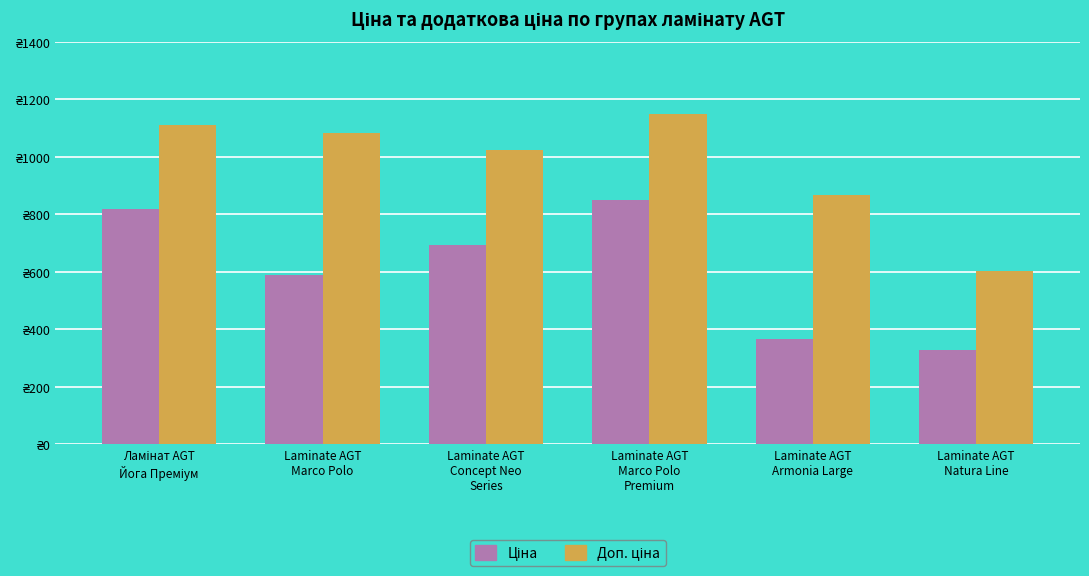

Does the chart contain stacked bars?

No